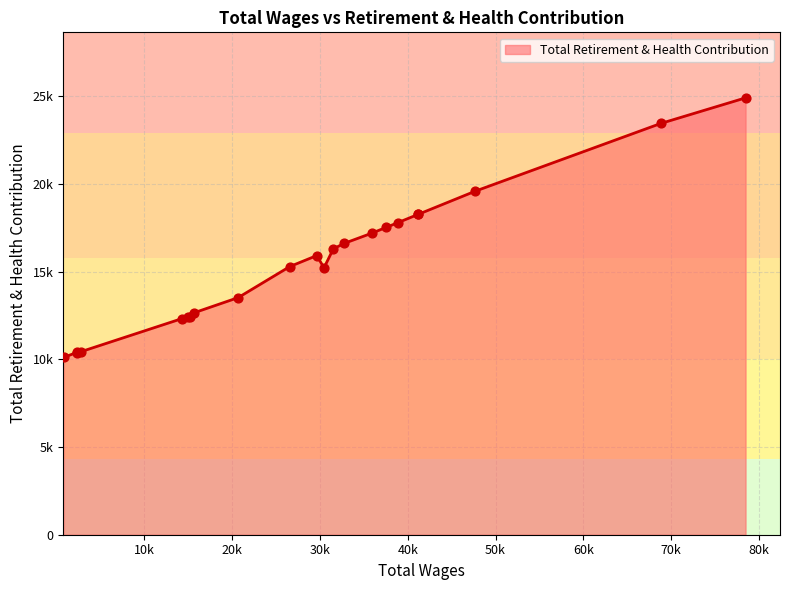

Between 14298.0 and 15013.0, which is larger?

15013.0